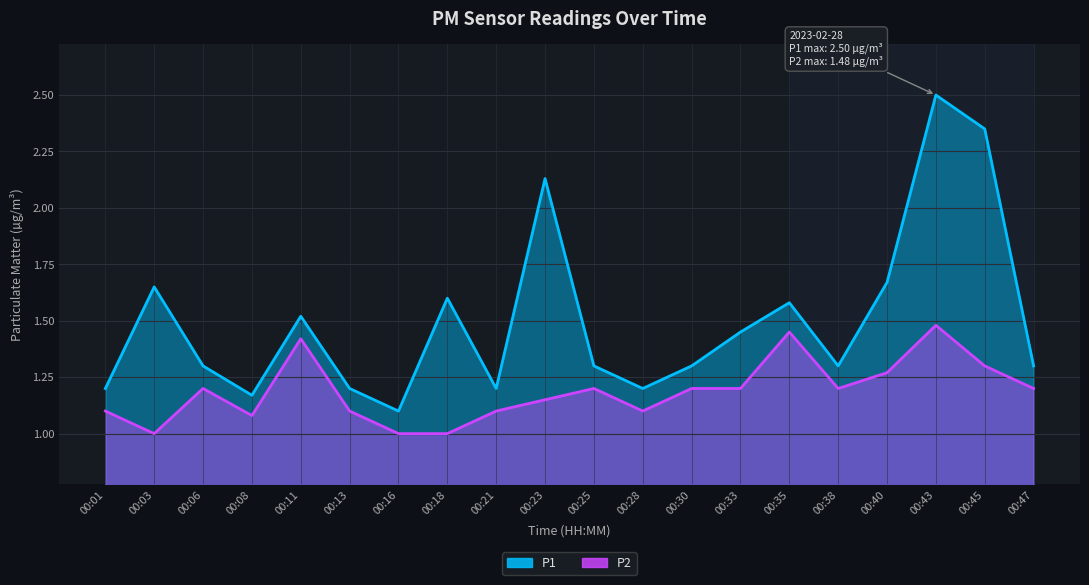

Reading left to right, extract all data points from this chart.

P1: 1.2	1.6	1.3	1.2	1.5	1.2	1.1	1.6	1.2	2.1	1.3	1.2	1.3	1.4	1.6	1.3	1.7	2.5	2.4	1.3
P2: 1.1	1.0	1.2	1.1	1.4	1.1	1.0	1.0	1.1	1.1	1.2	1.1	1.2	1.2	1.4	1.2	1.3	1.5	1.3	1.2